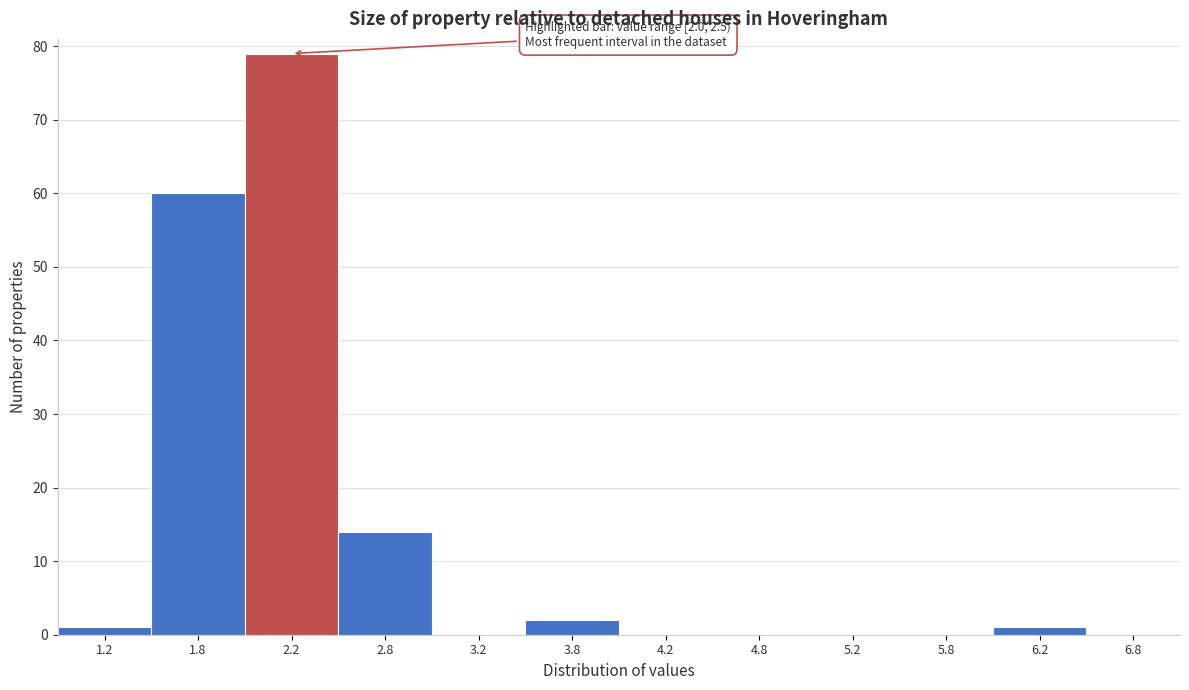

Which range on the x-axis has the tallest bar?

2.0 to 2.5